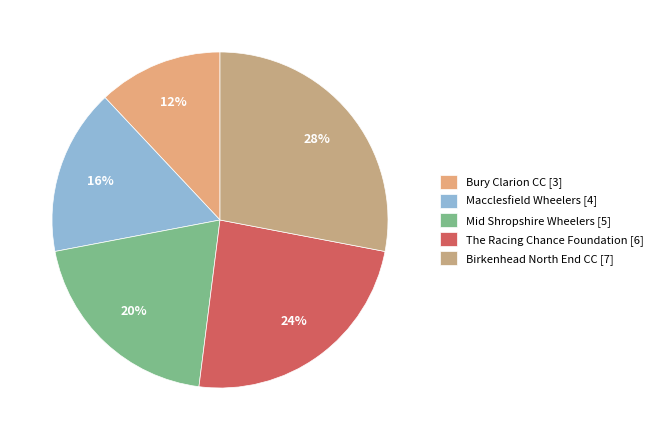

The Bury Clarion CC slice represents 25% of the pie. True or false?

False